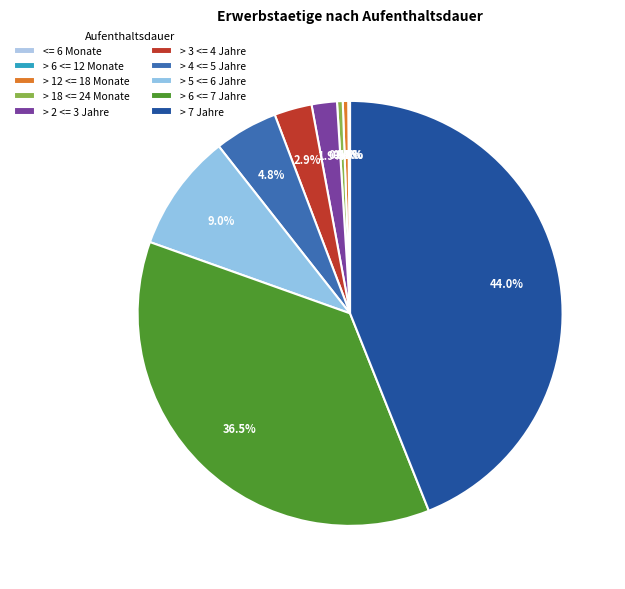

How much of the chart is everything except > 2 <= 3 Jahre?

98.1%